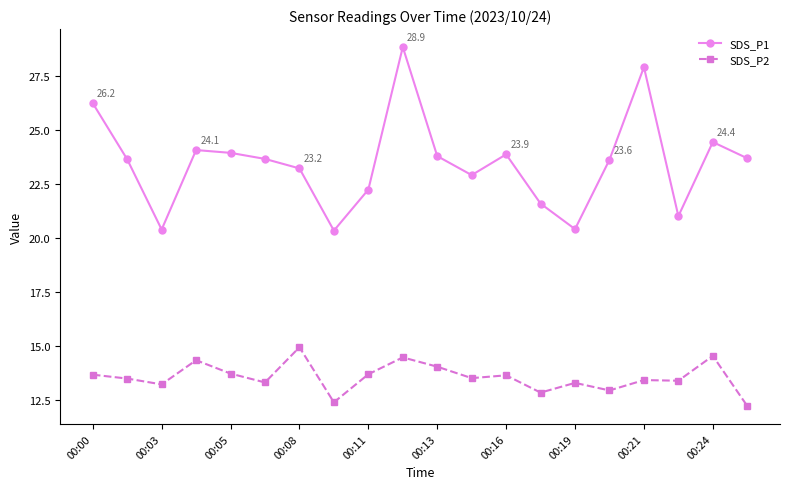

Rank the series by their maximum value, from highest to lowest.

SDS_P1, SDS_P2